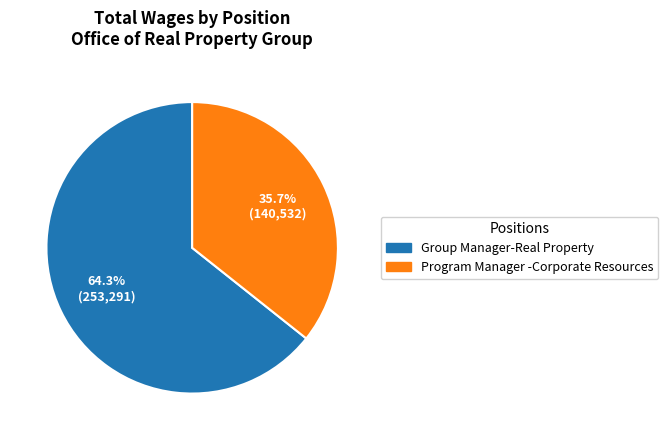

Combined, do Program Manager -Corporate Resources and Group Manager-Real Property account for over 50%?

Yes